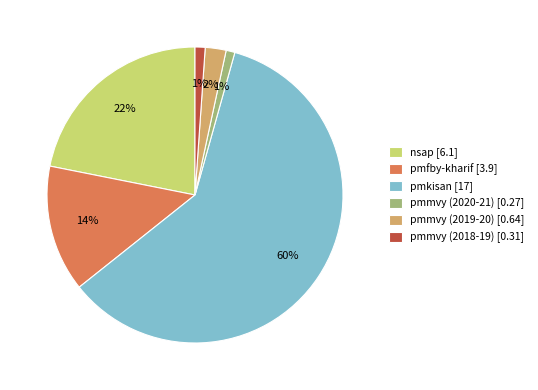

Is the sum of pmkisan and nsap greater than half?

Yes